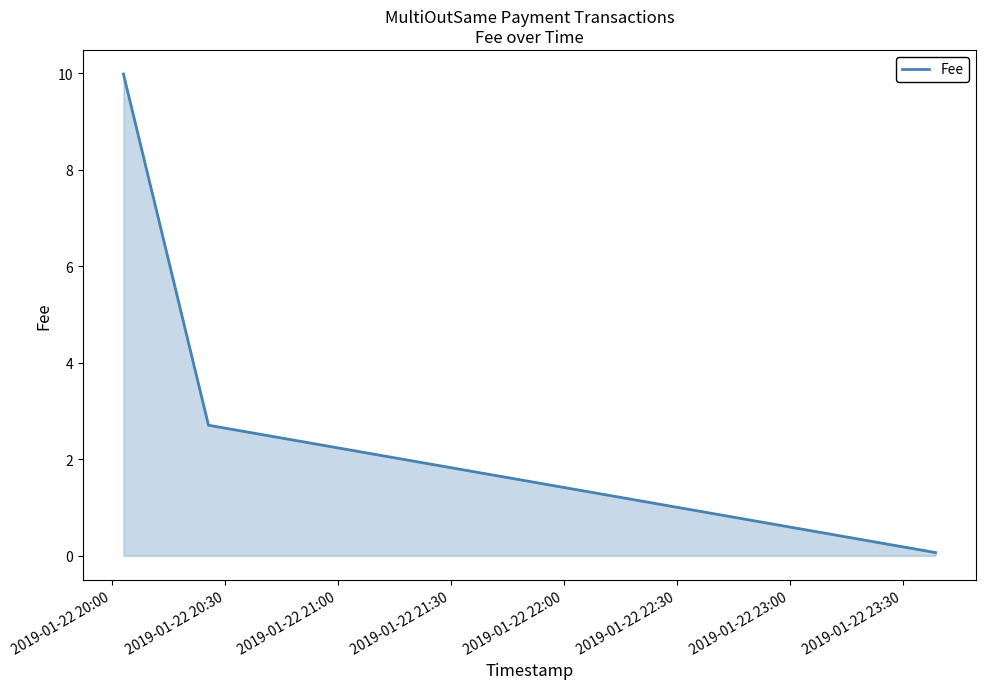

What is the greatest value displayed?

10.0